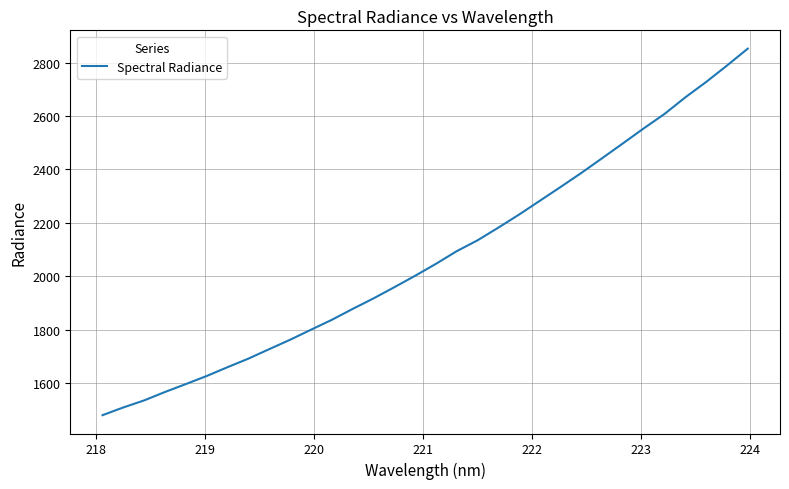

What is the difference between the maximum and minimum values?

1372.5